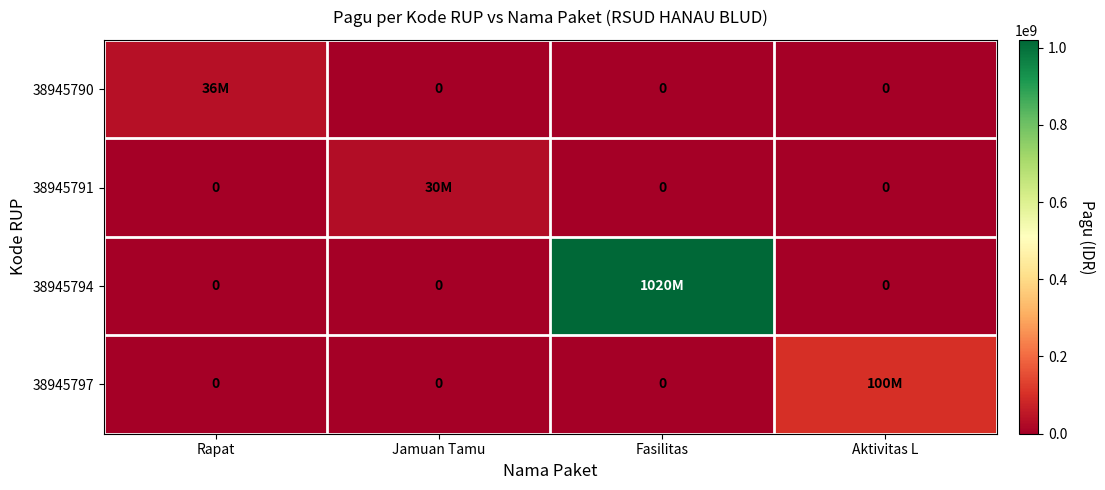

How many data points in 38945791 are above 0?

1